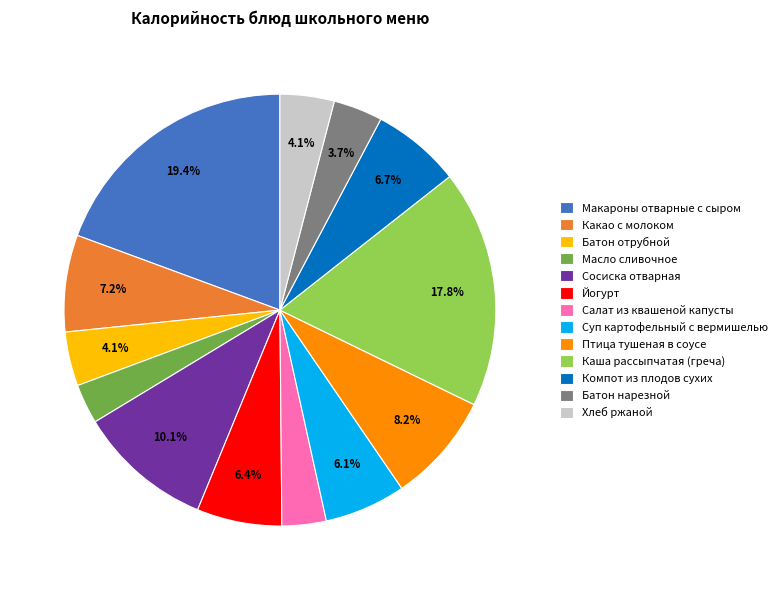

Which slice is the largest?

Макароны отварные с сыром